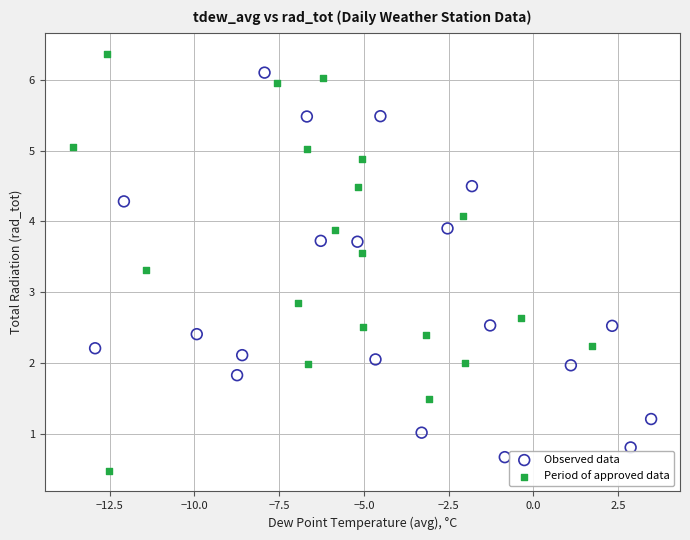

Which series contains the highest Y value?

Period of approved data